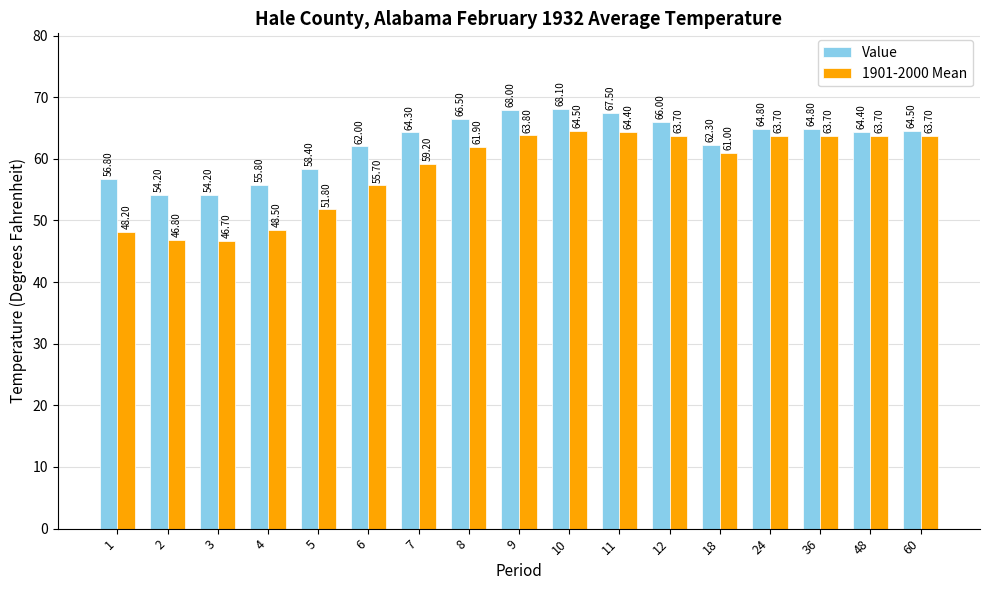

At which category is the sum across all series the highest?

10